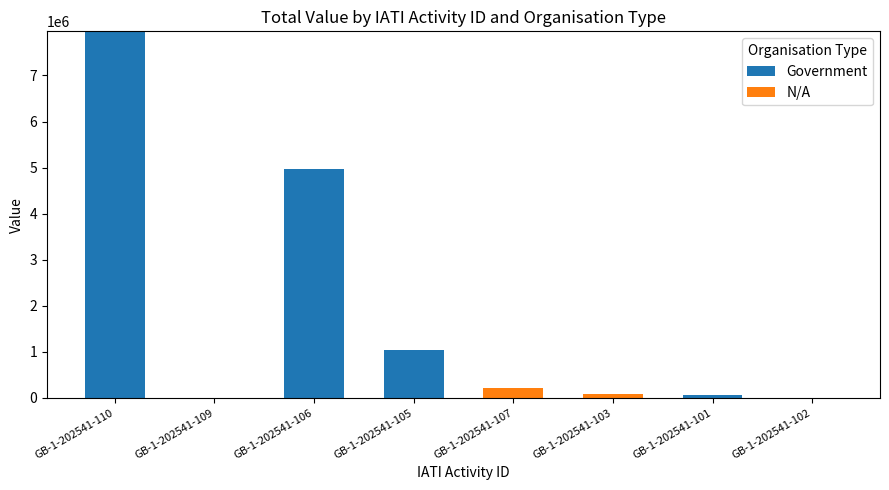

At which category is the sum across all series the highest?

GB-1-202541-110